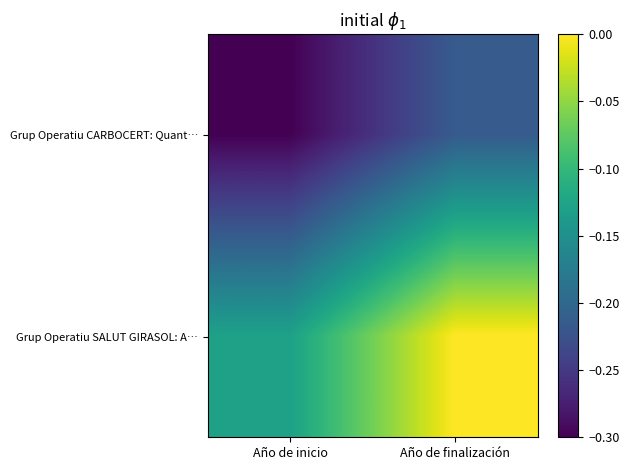

Count the number of categories in the chart.

2